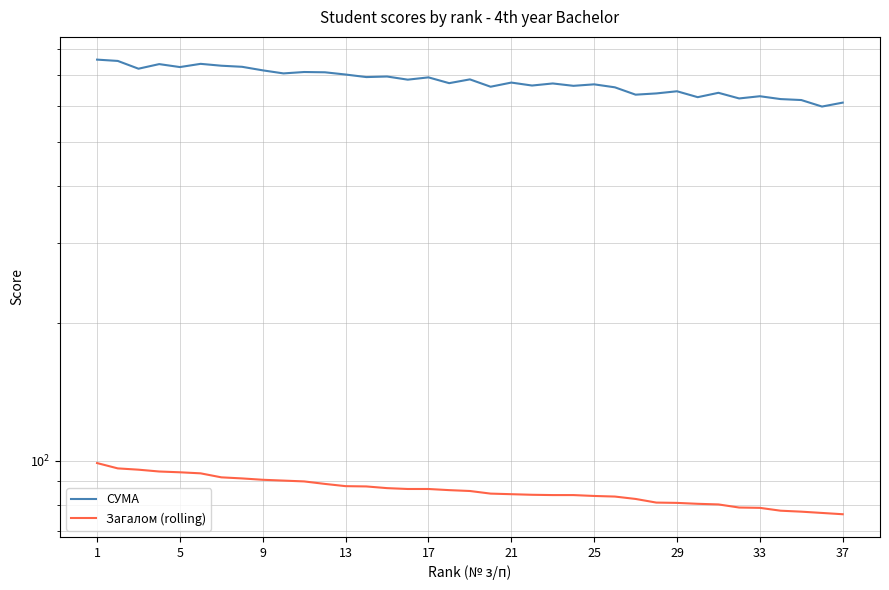

How many lines are shown in the chart?

2